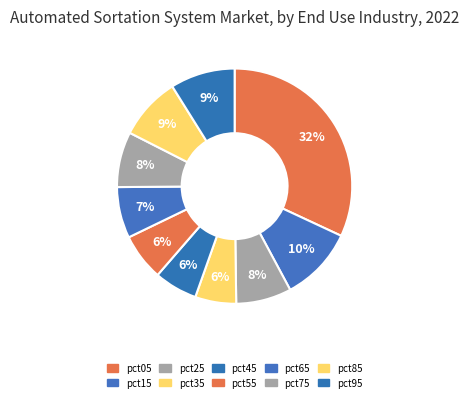

How many slices are in this pie chart?

10